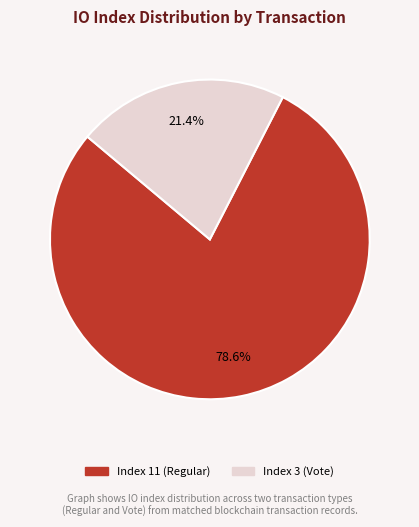

Is there a majority slice in this chart?

Yes